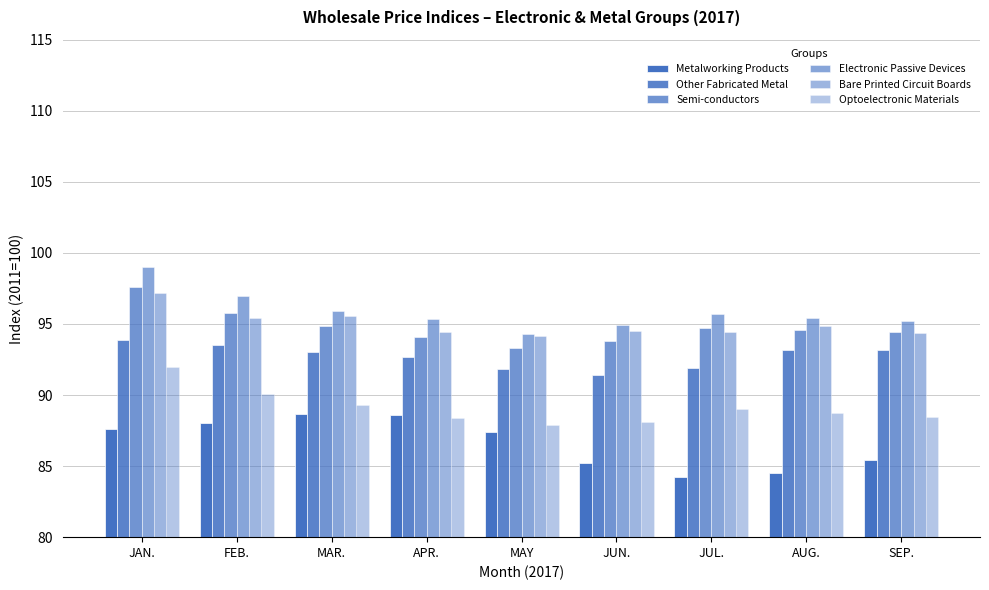

Does the chart contain stacked bars?

No